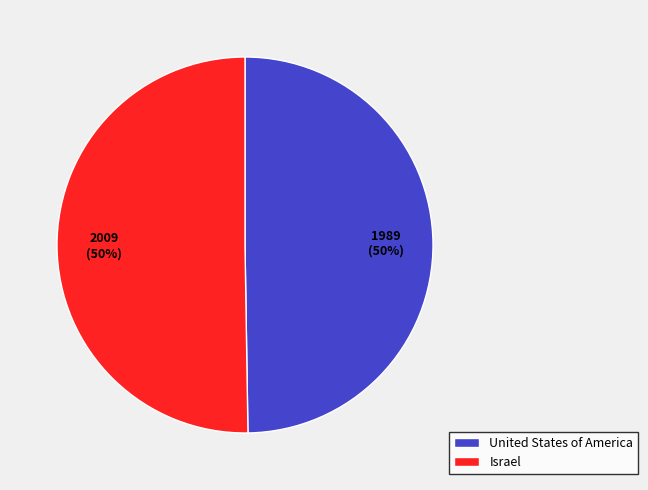

True or false: United States of America accounts for 50% of the total.

True